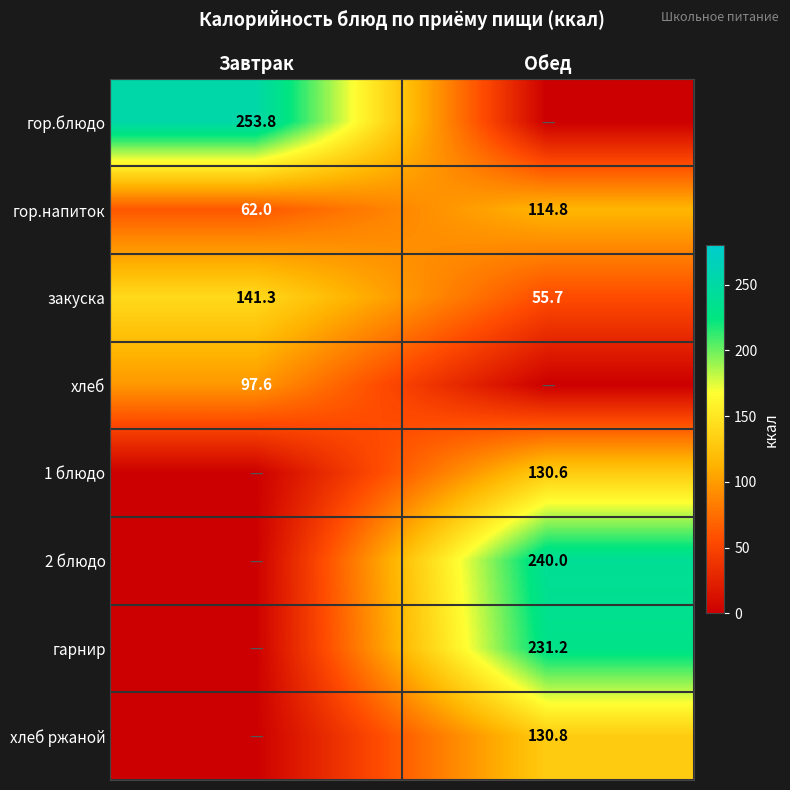

At which label is гор.напиток closest to 88?

Завтрак